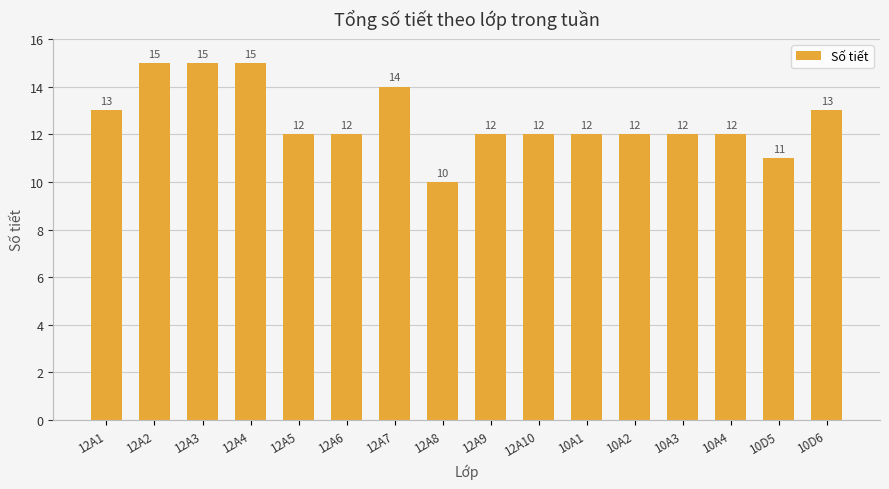

What is the ratio of the value at 10A2 to the value at 12A1?

0.9